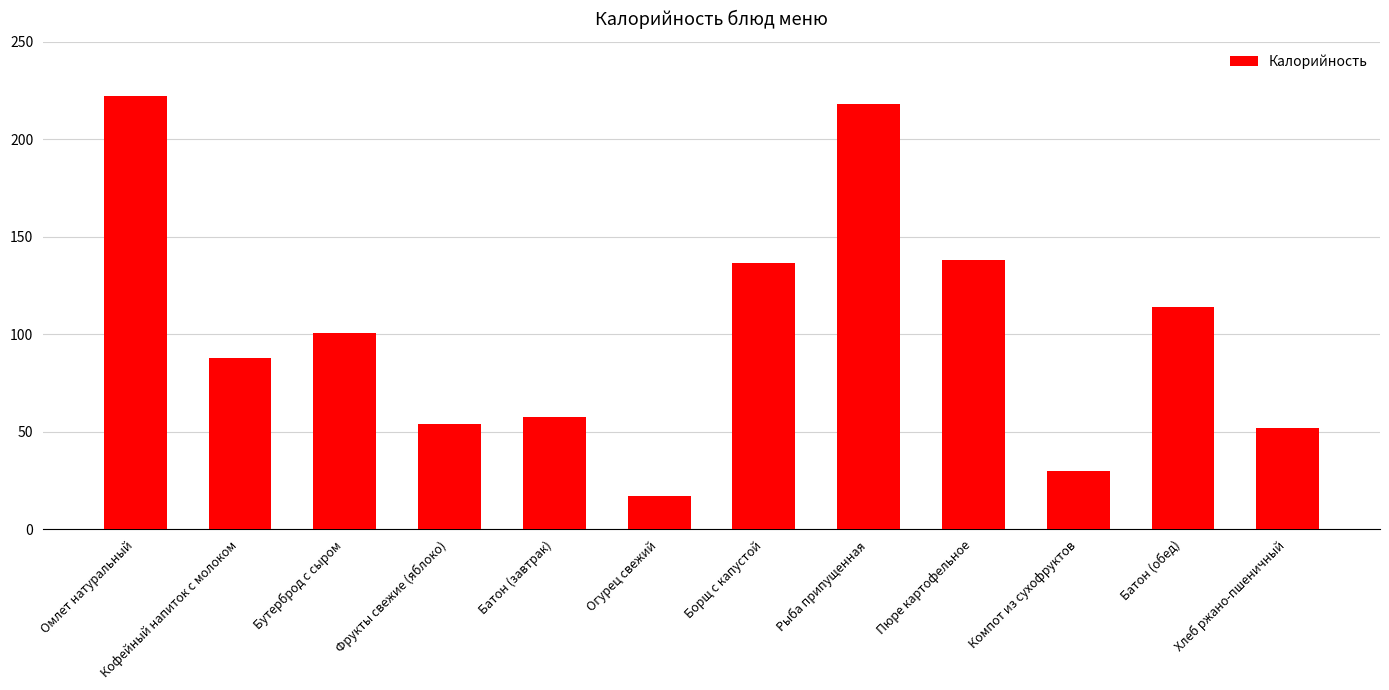

Where is the data nearest to the value 119?

Батон (обед)